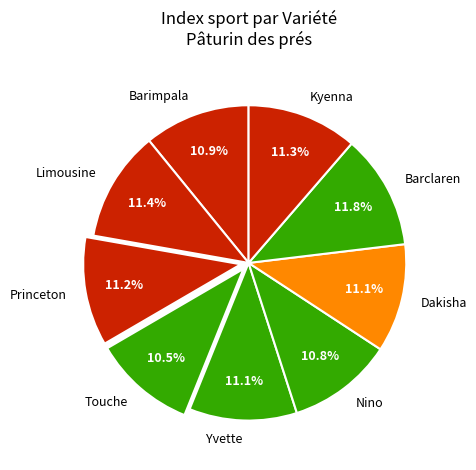

Between Touche and Barclaren, which is larger?

Barclaren